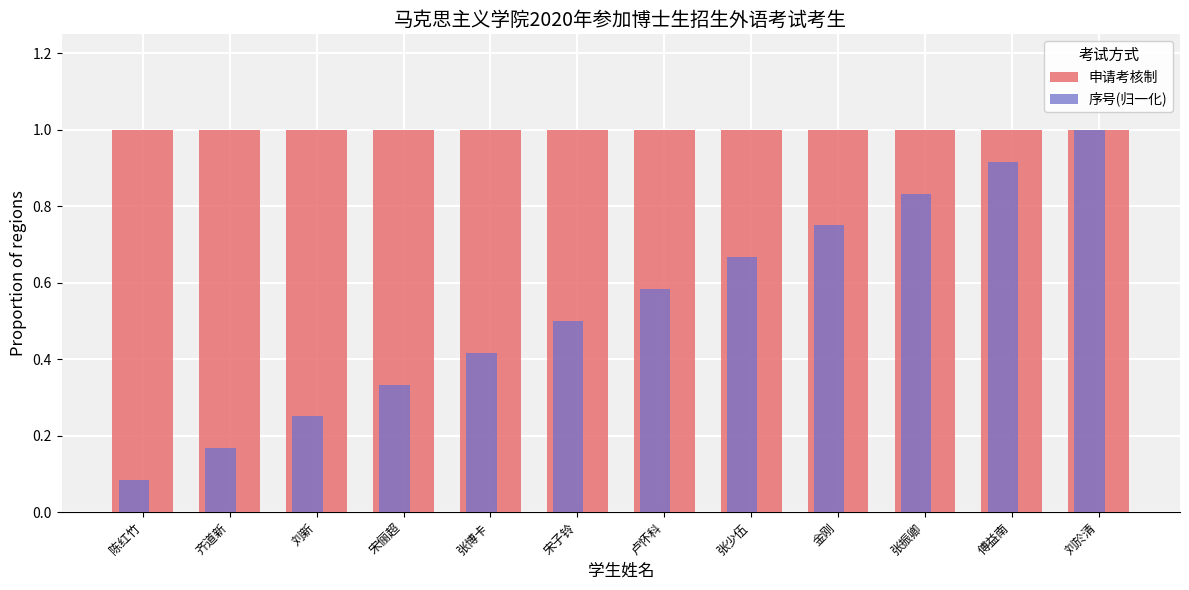

What is the maximum value for 序号(归一化)?

1.0